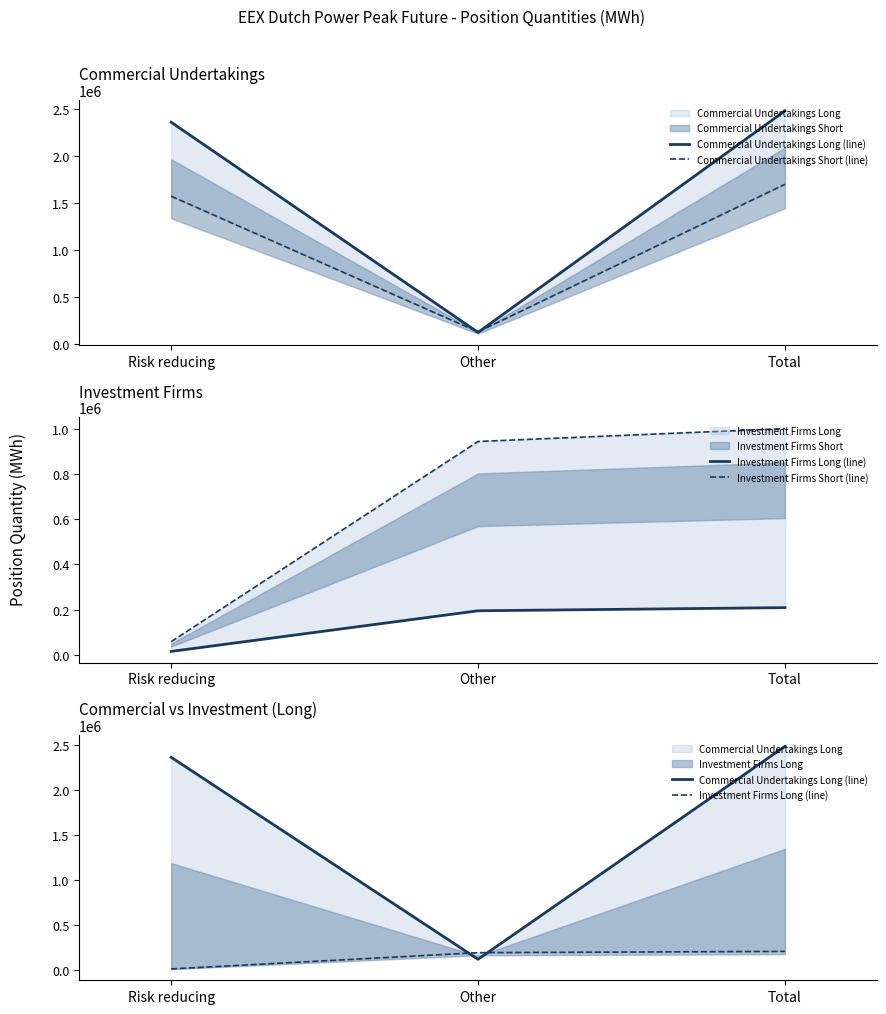

How many values in the Investment Firms Long (line) series exceed 194376?

1